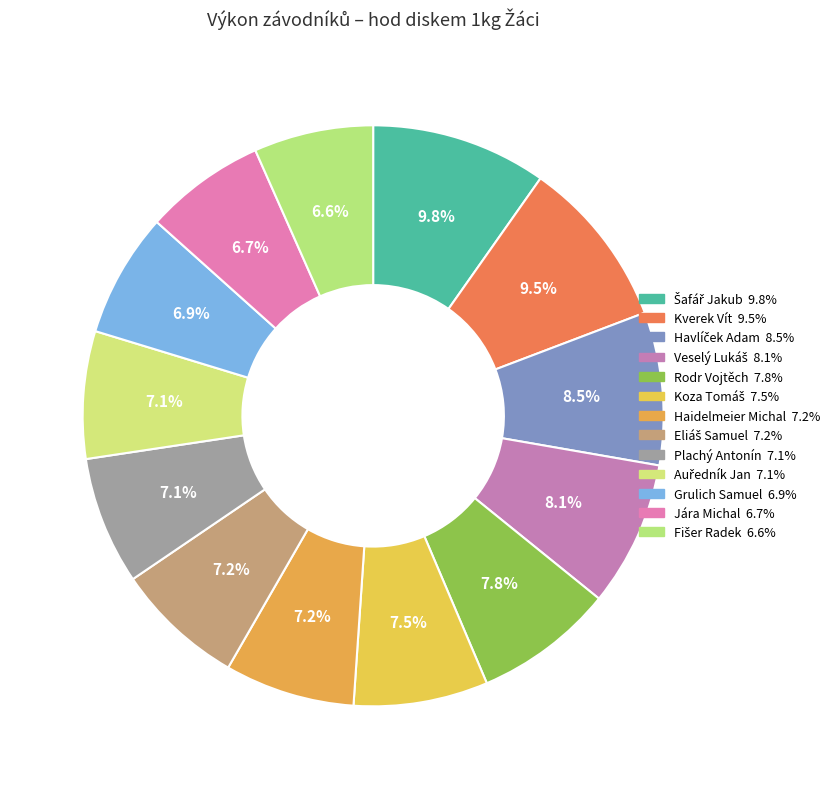

Which has a higher value, Fišer Radek or Plachý Antonín?

Plachý Antonín